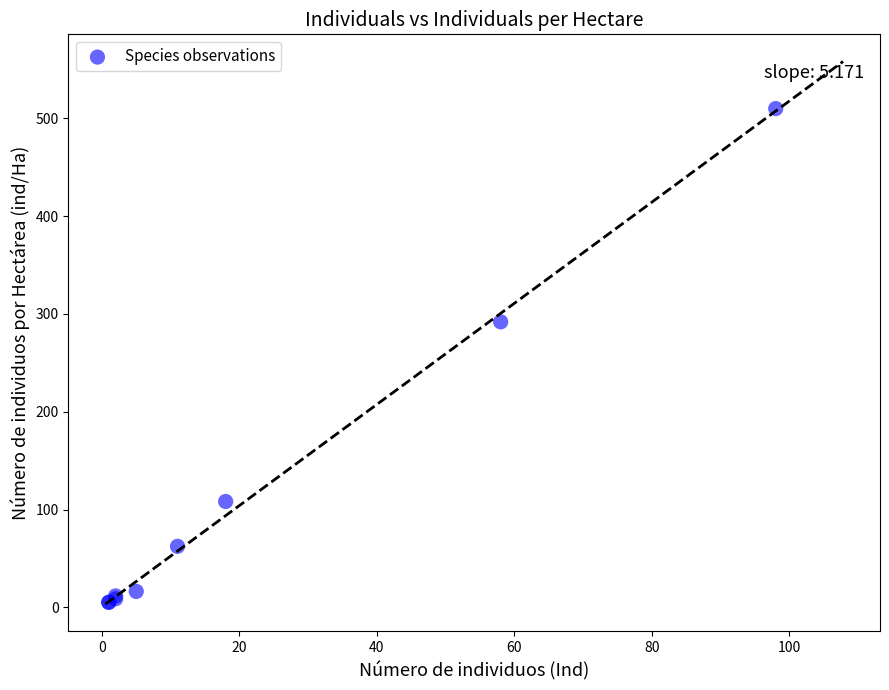

What Y value in the scatter plot is closest to 257?

292.0